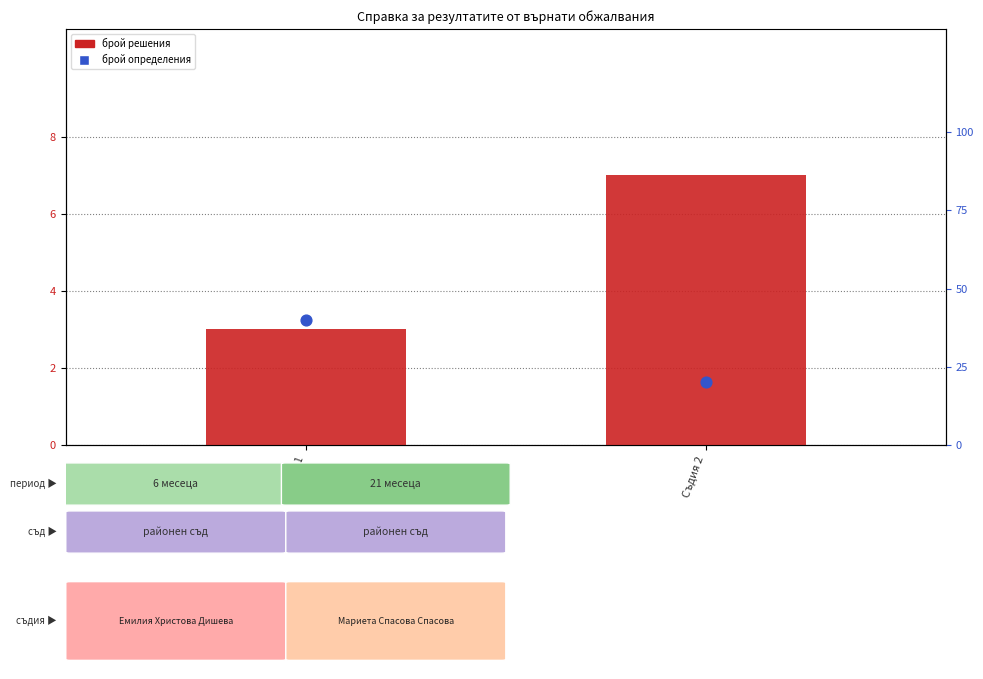

Which series has the widest spread of Y values?

ОПРЕДЕЛЕНИЯ ОБЩО